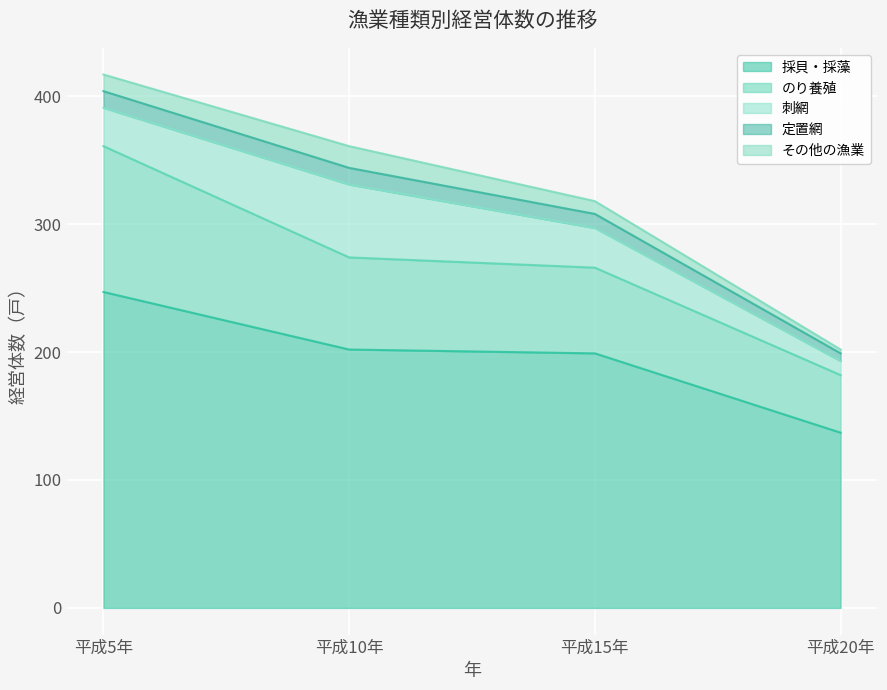

What is the sum of all その他の漁業 values?

43